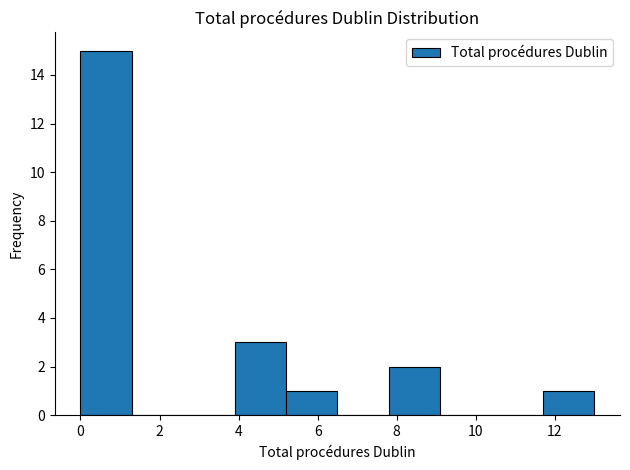

How tall is the bar that spans 11.7 to 13.0 on the x-axis? Neither the bar edges nor the heights are printed on the chart, so give them approximately, as read against the axes.

1